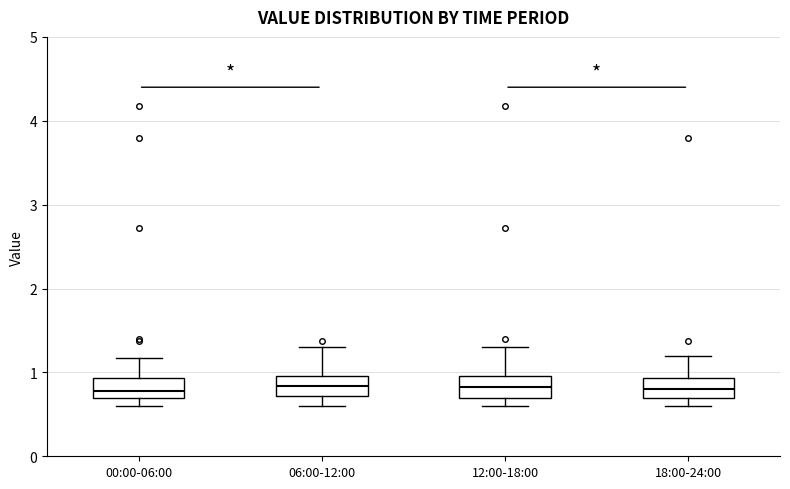

Reading left to right, transcribe this box plot: for each box, give where its median line is, the range the box spans, and where its two whiskers end, as read against the y-axis. The values are not printed on the chart, so give them approximately, as read against the axis.

00:00-06:00: median 0.8, box 0.7 to 0.9, whiskers 0.6 to 1.2
06:00-12:00: median 0.8, box 0.7 to 1.0, whiskers 0.6 to 1.3
12:00-18:00: median 0.8, box 0.7 to 1.0, whiskers 0.6 to 1.3
18:00-24:00: median 0.8, box 0.7 to 0.9, whiskers 0.6 to 1.2